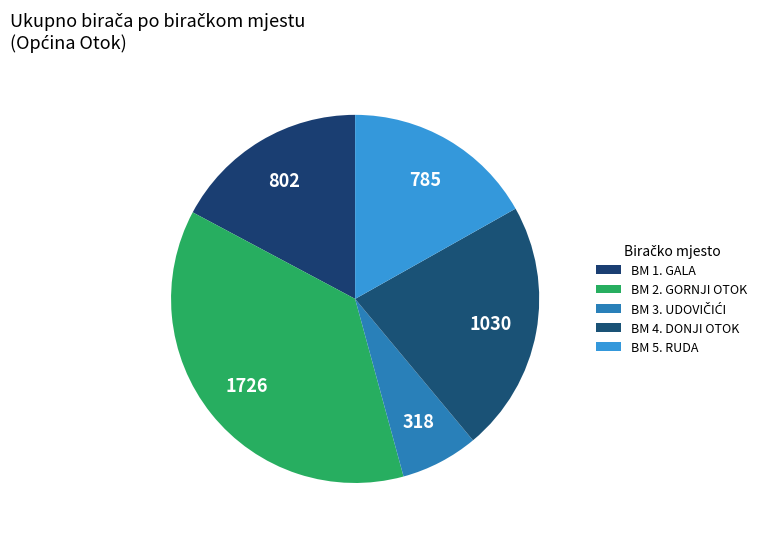

Rank the categories by value from lowest to highest.

BM 3. UDOVIČIĆI, BM 5. RUDA, BM 1. GALA, BM 4. DONJI OTOK, BM 2. GORNJI OTOK